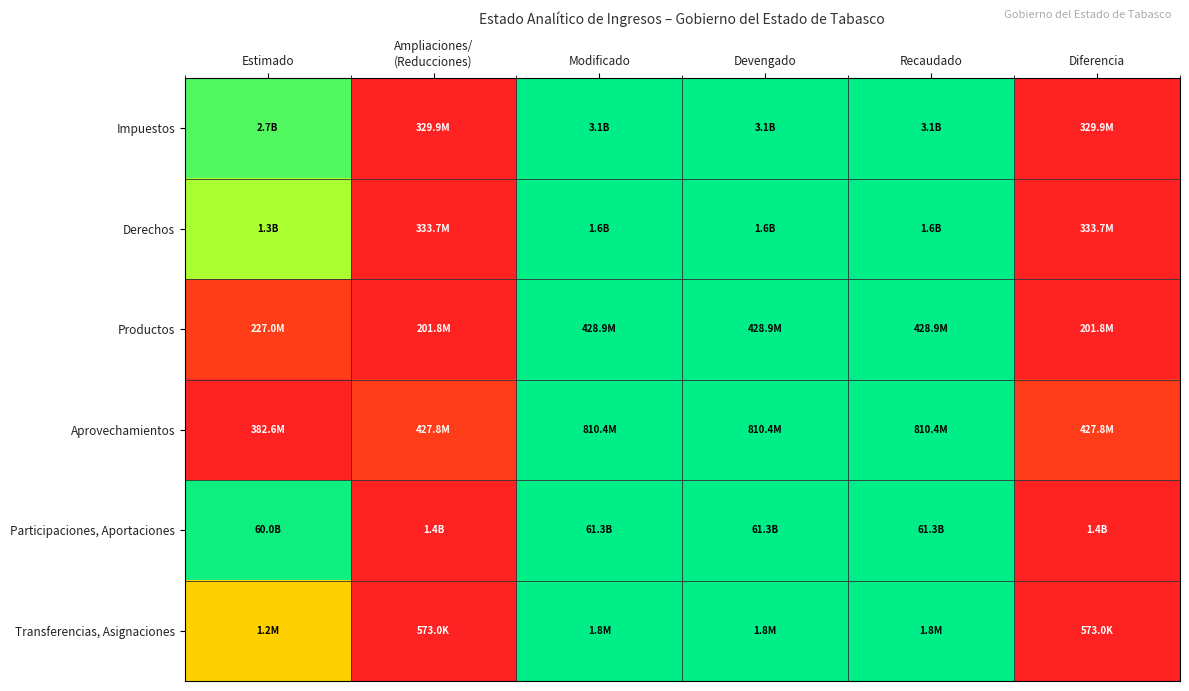

Count the number of data series in this chart.

6